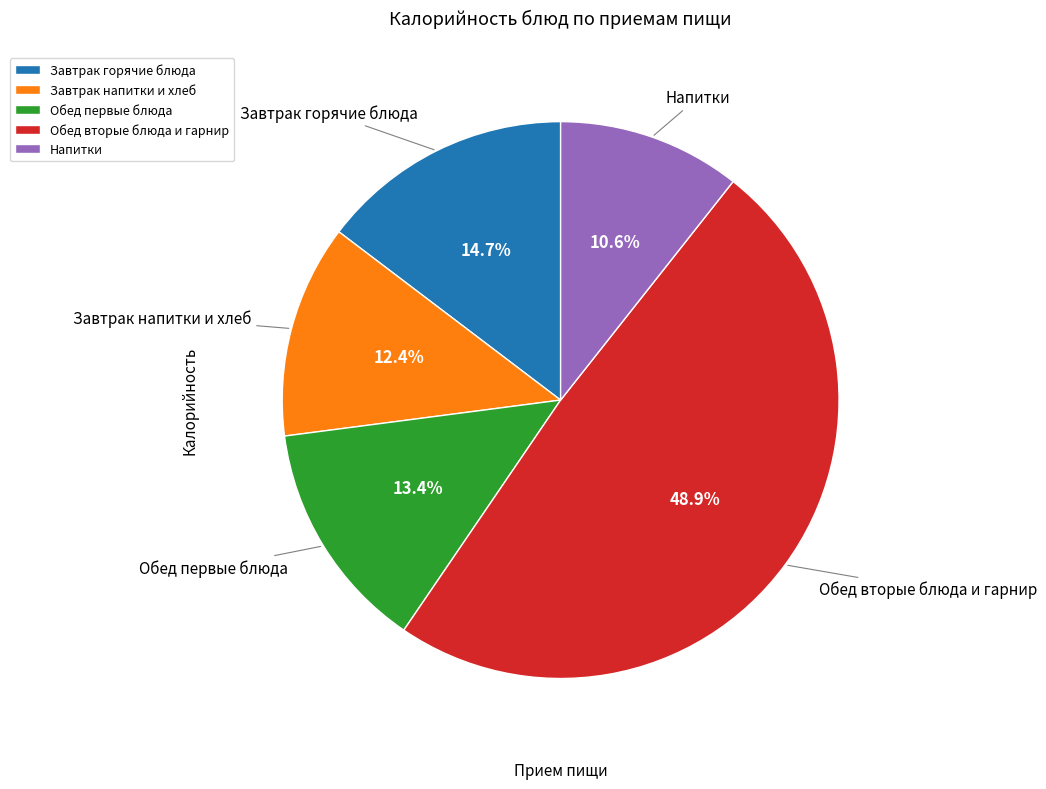

Is the sum of Обед первые блюда and Завтрак горячие блюда greater than half?

No